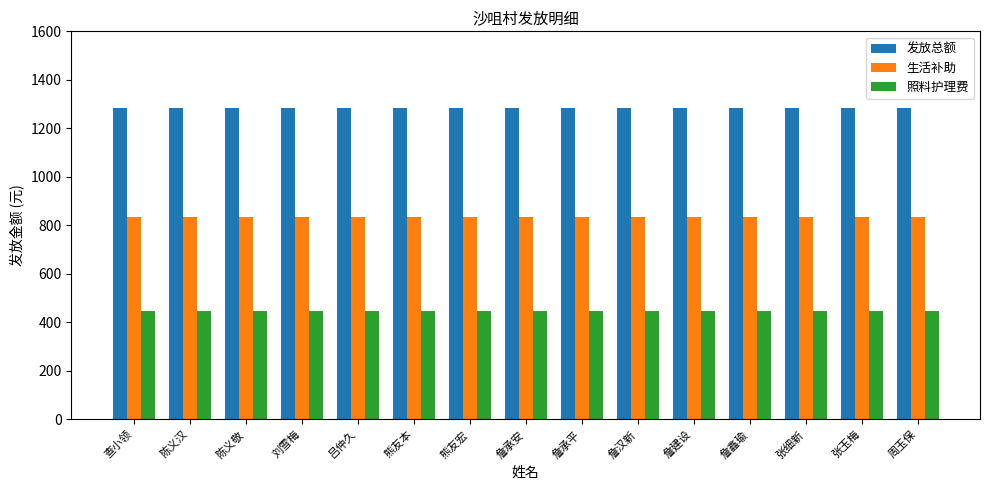

What value does the 发放总额 series have at 詹鑫瑜?

1282